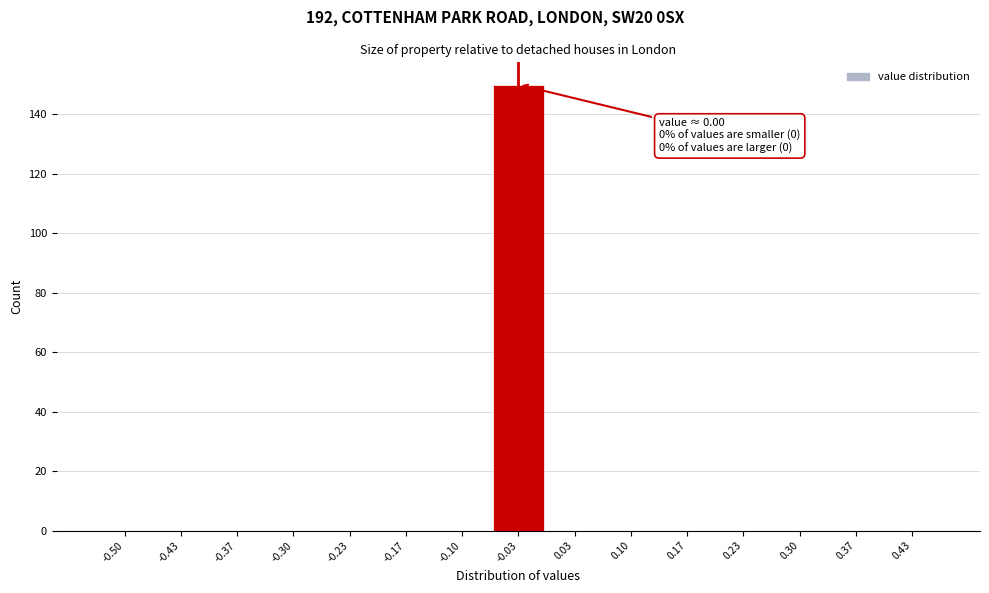

Reading left to right, what are all the values shown in this chart?

-0.50=0	-0.43=0	-0.37=0	-0.30=0	-0.23=0	-0.17=0	-0.10=0	-0.03=150	0.03=0	0.10=0	0.17=0	0.23=0	0.30=0	0.37=0	0.43=0